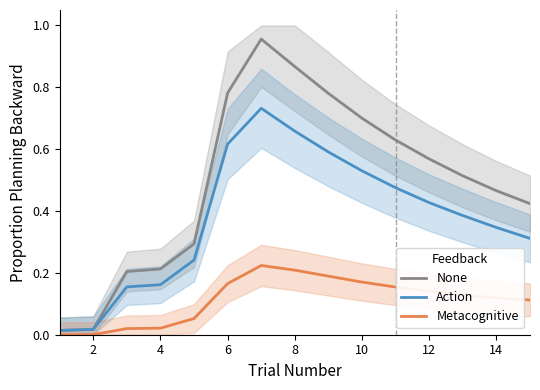

Does the chart have visible grid lines?

No